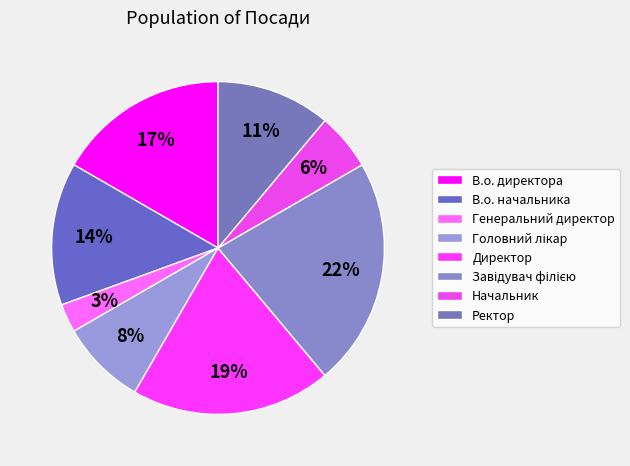

Count the number of slices in the pie.

8